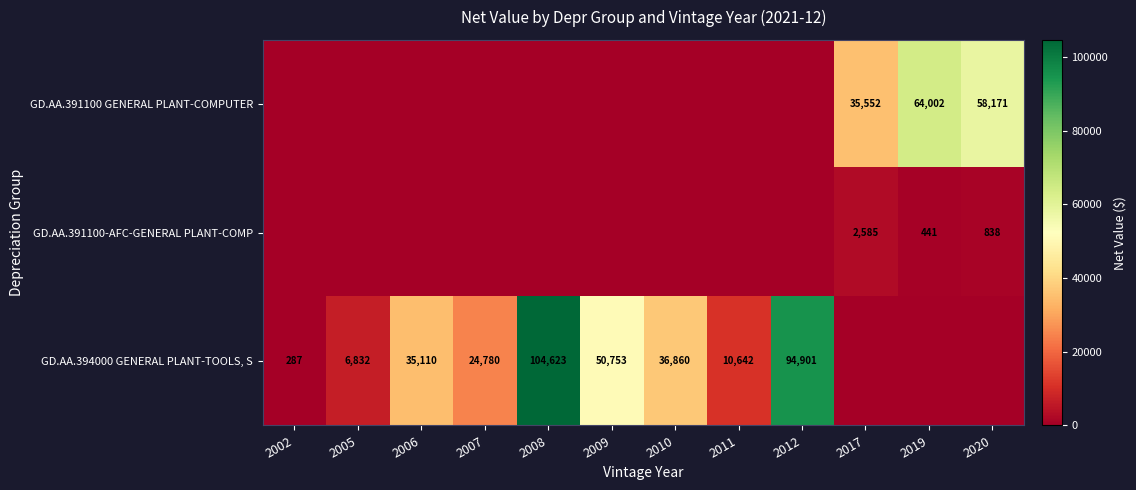

Is it true that GD.AA.394000 GENERAL PLANT-TOOLS, S equals 287 at 2002?

True